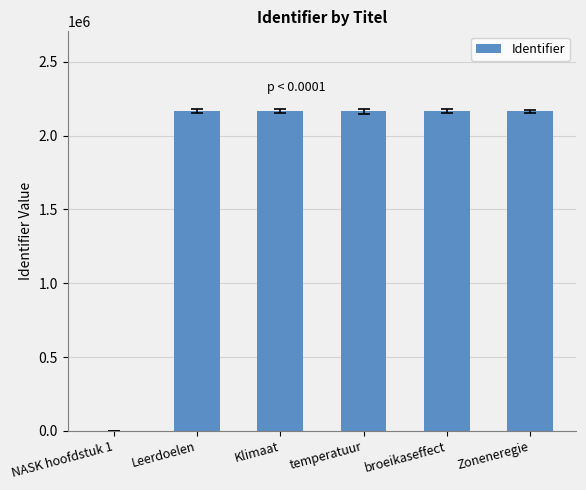

What is the maximum value shown in the chart?

2165771